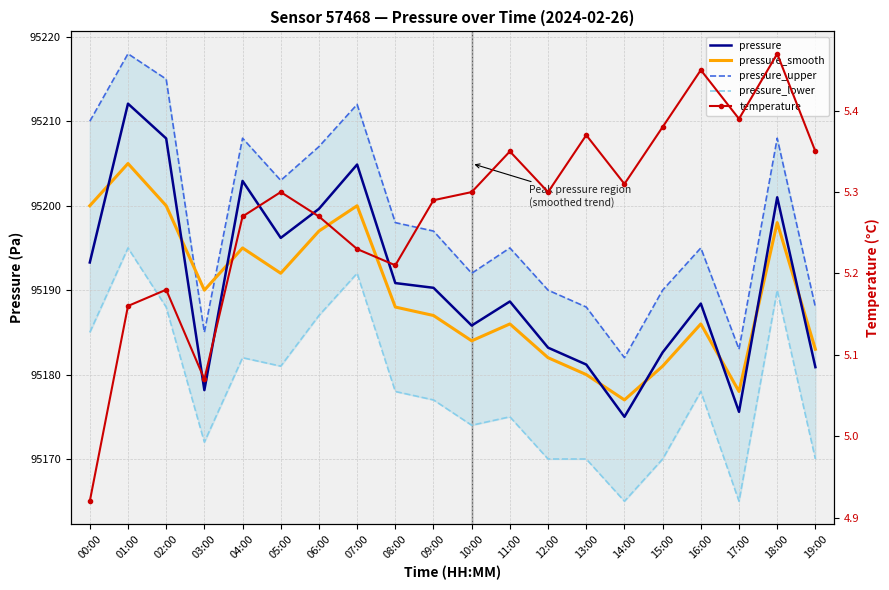

How many lines are shown in the chart?

5